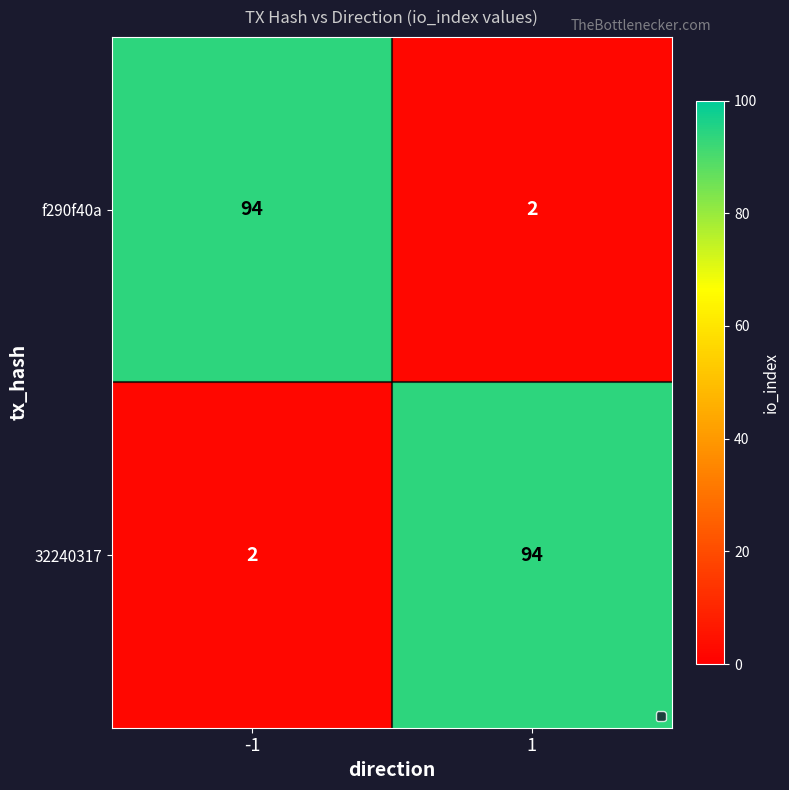

The value of f290f40a at -1 is 94. True or false?

True